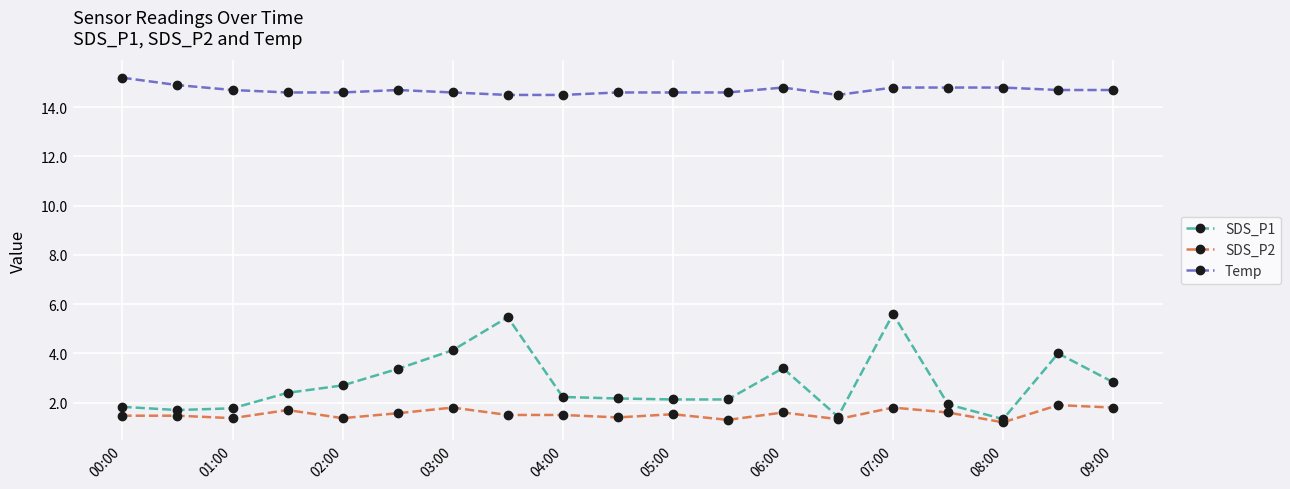

Does the chart have visible grid lines?

Yes